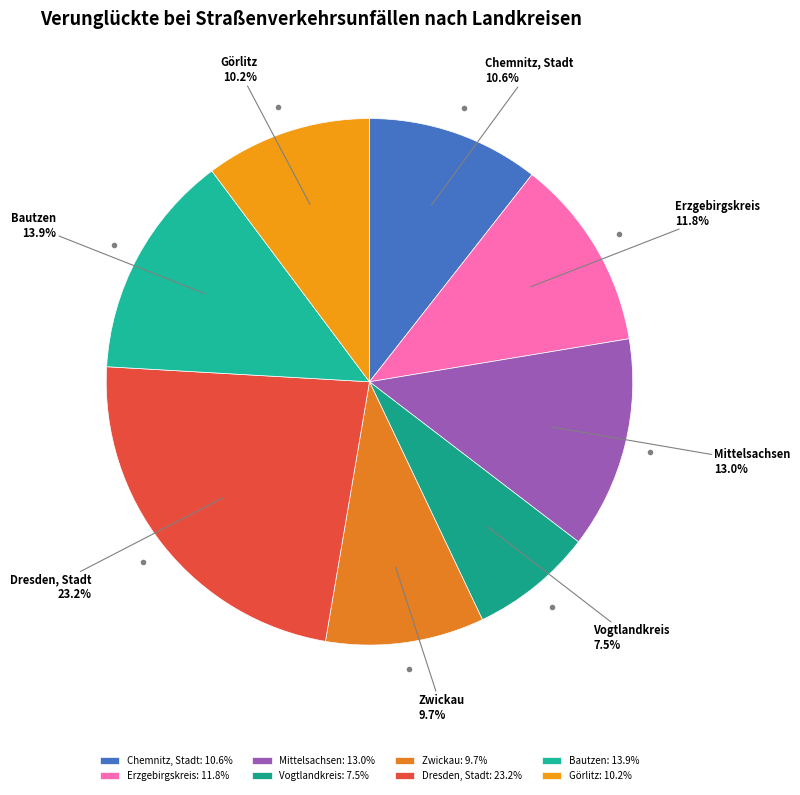

What is the largest slice in the pie chart?

Dresden, Stadt